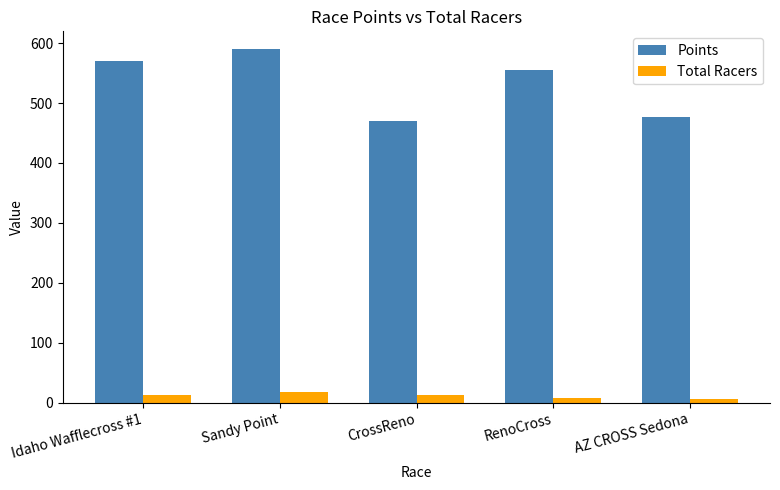

What position from the right is CrossReno?

3